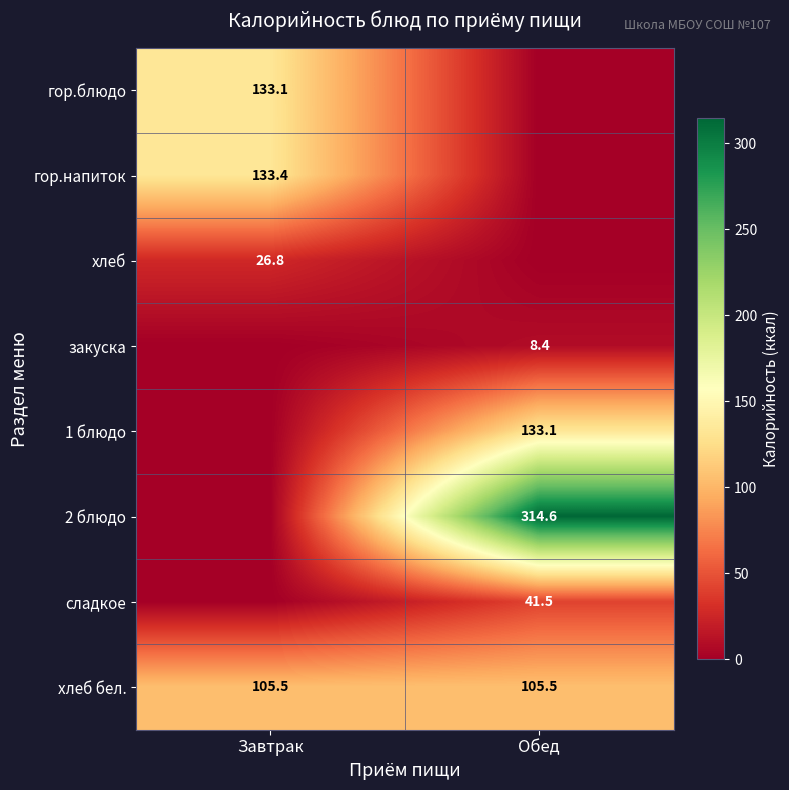

Is the value of 1 блюдо at Обед greater than the value of хлеб бел. at Обед?

Yes